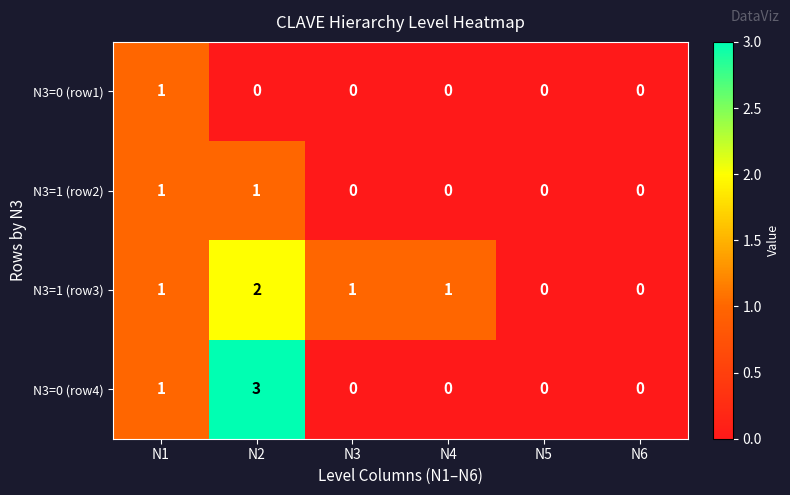

How many N3=1 (row3) values are between 0 and 1?

5